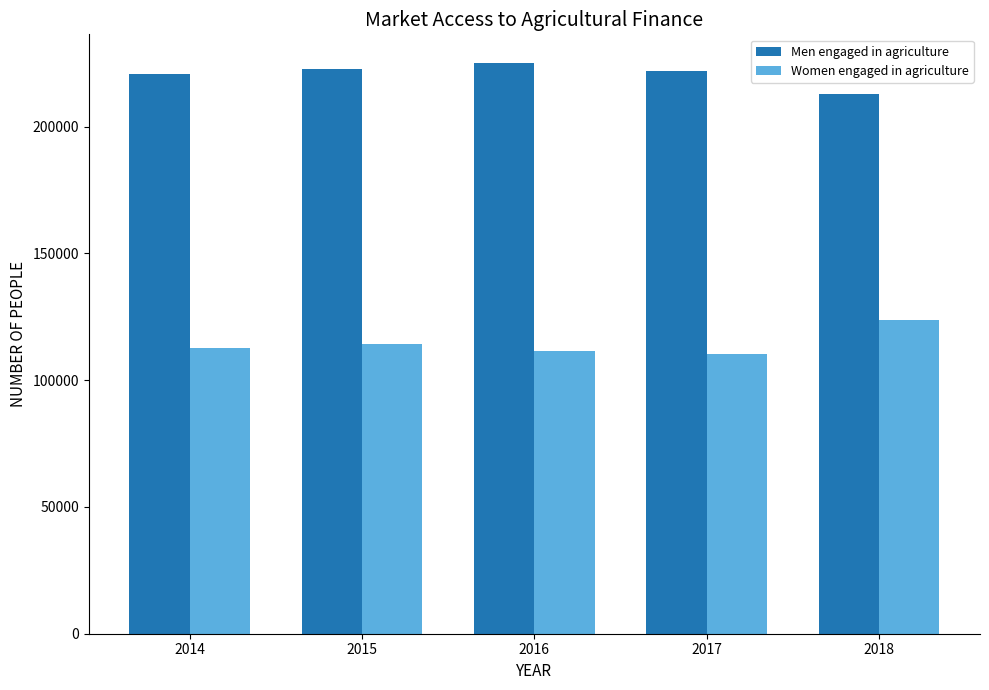

What is the maximum value shown in the chart?

225100